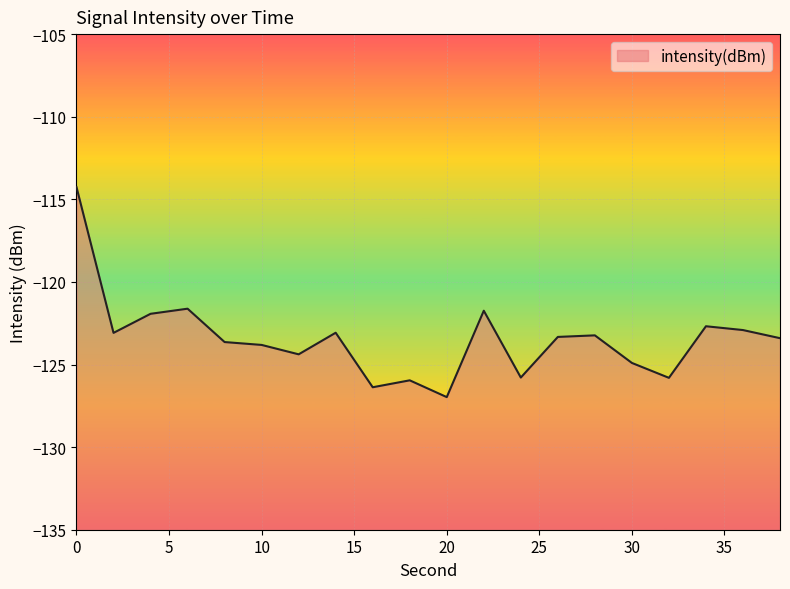

What is the value of the 19th point from the left?

-122.9